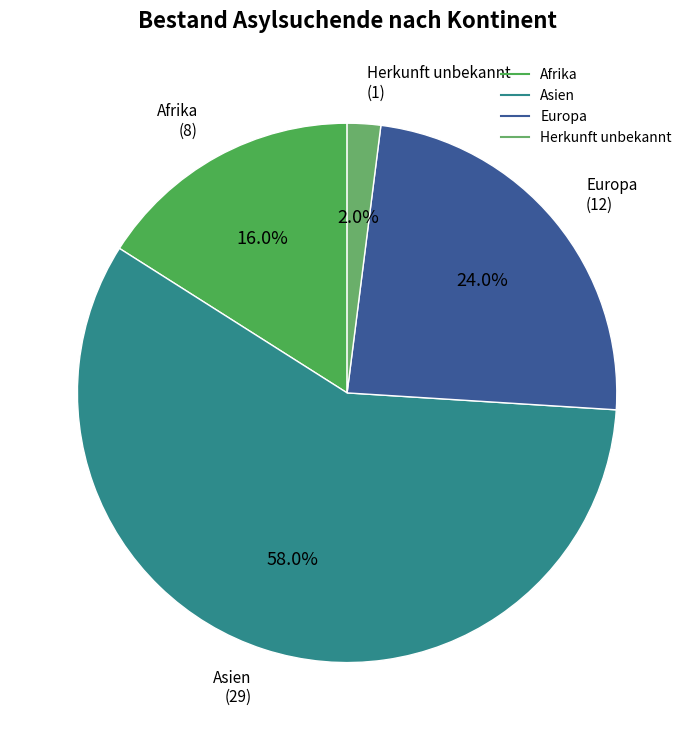

Is there any slice that represents more than half of the pie?

Yes